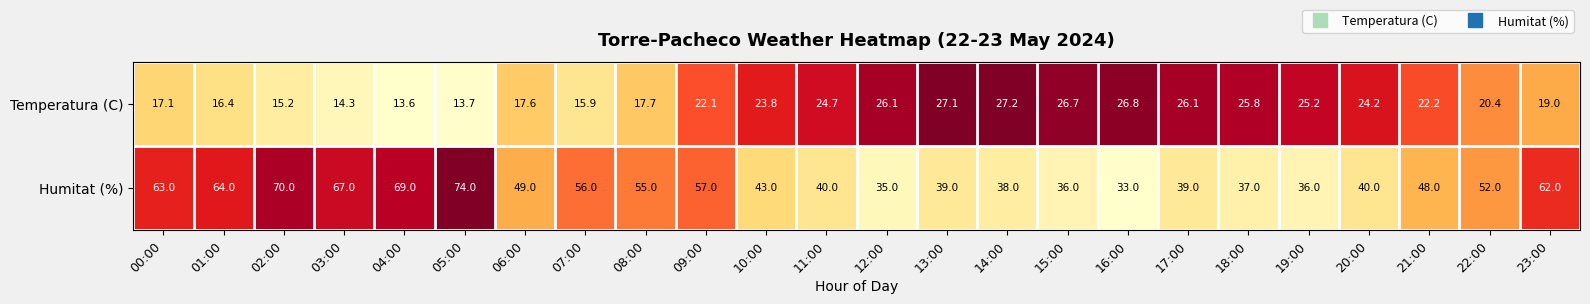

What is the difference between the highest and lowest values at 07:00?

40.1